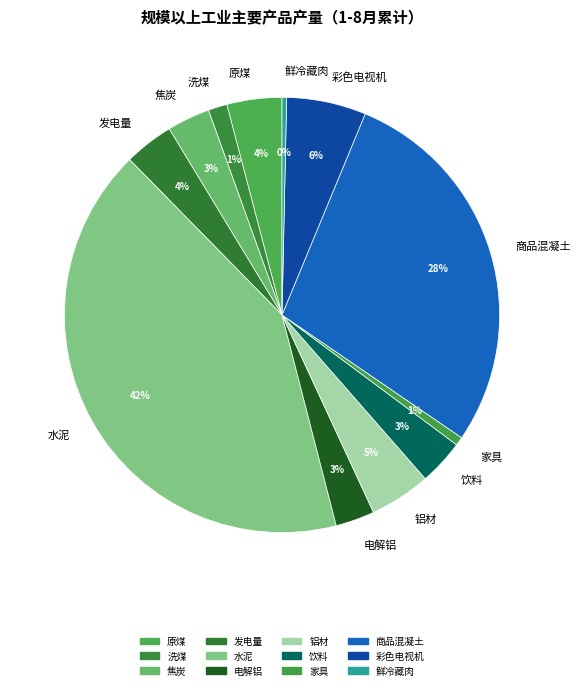

Which category has the biggest portion of the pie?

水泥